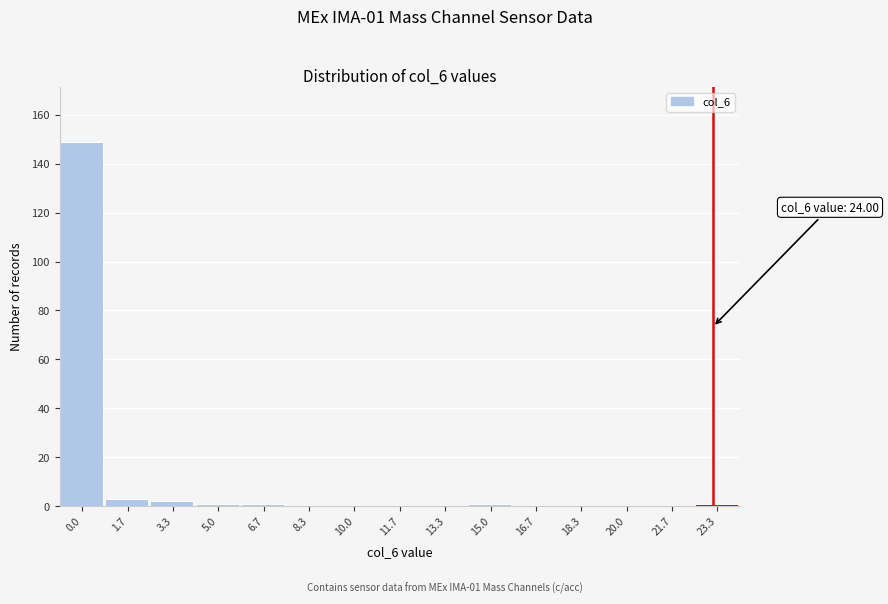

Reading right to left, what are all the values shown in this chart?

23.3=1	21.7=0	20.0=0	18.3=0	16.7=0	15.0=1	13.3=0	11.7=0	10.0=0	8.3=0	6.7=1	5.0=1	3.3=2	1.7=3	0.0=149